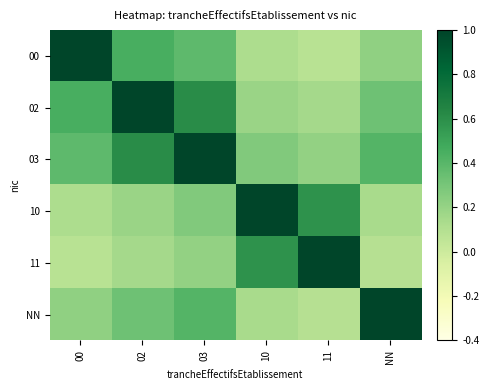

At which category is the sum across all series the highest?

03